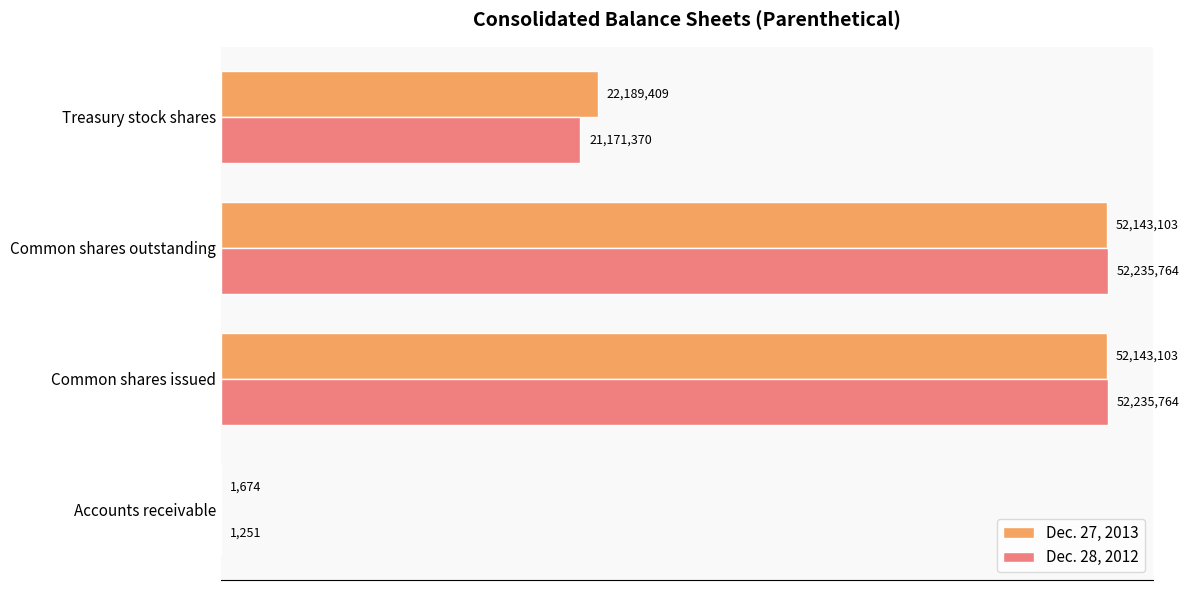

What are all the series names shown in the legend?

Dec. 27, 2013, Dec. 28, 2012